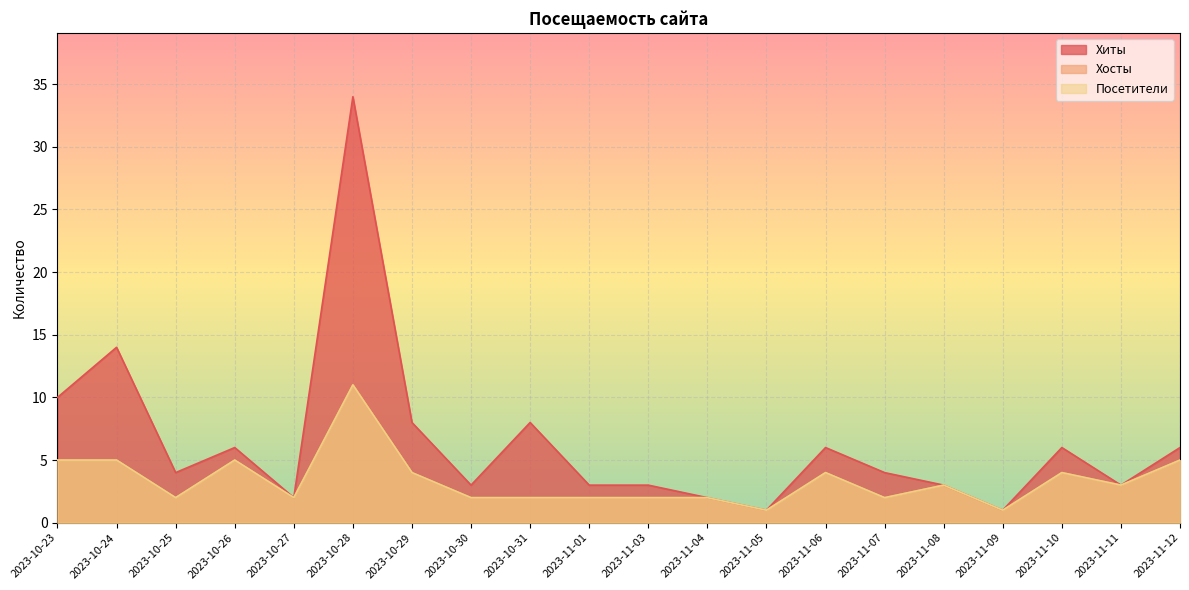

How many lines are shown in the chart?

3